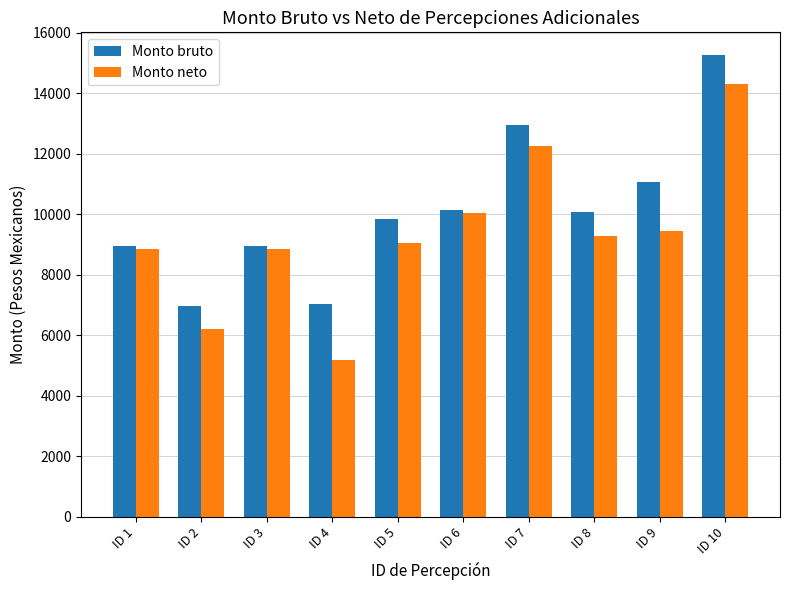

Is it true that Monto bruto equals 2187.0 at ID 1?

False